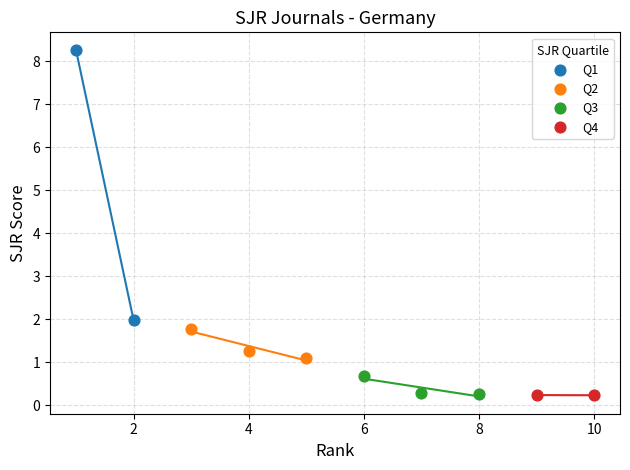

What are all the series names shown in the legend?

Q1, Q2, Q3, Q4